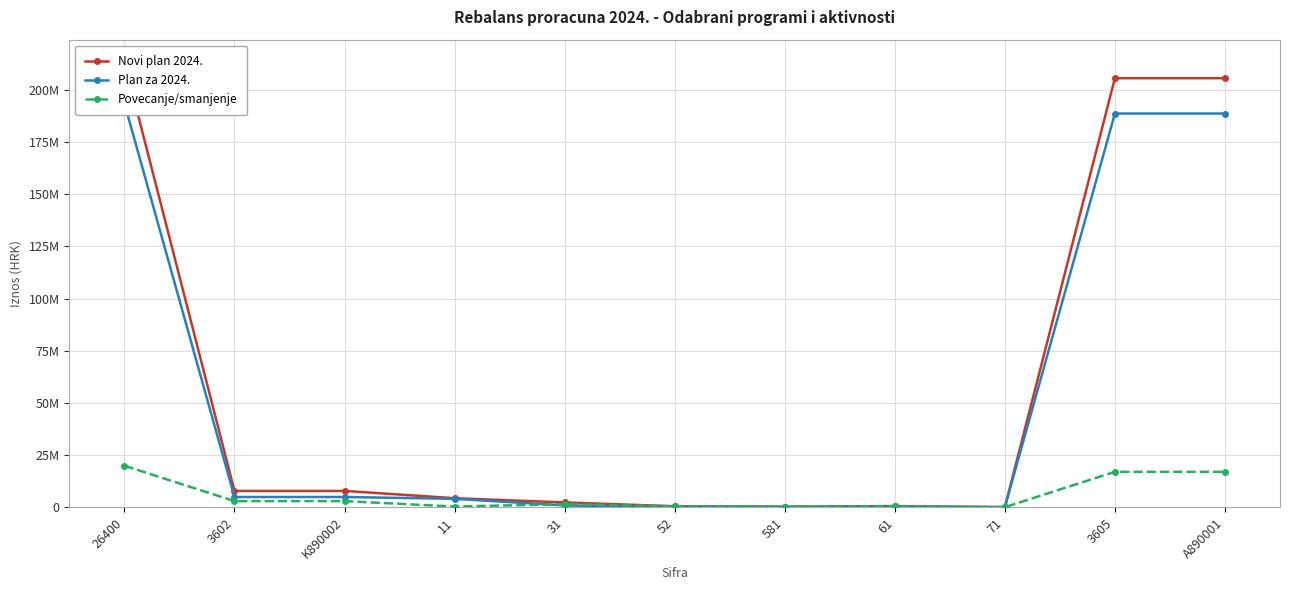

At how many categories does at least one series exceed 129468014?

3